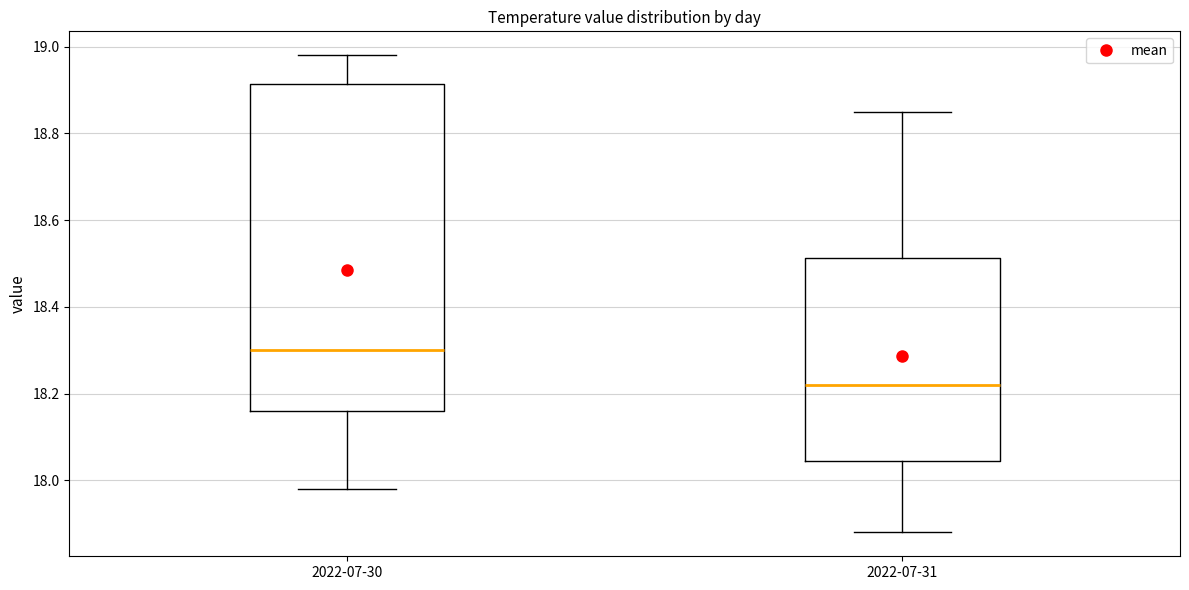

Which box's median line is the highest?

2022-07-30